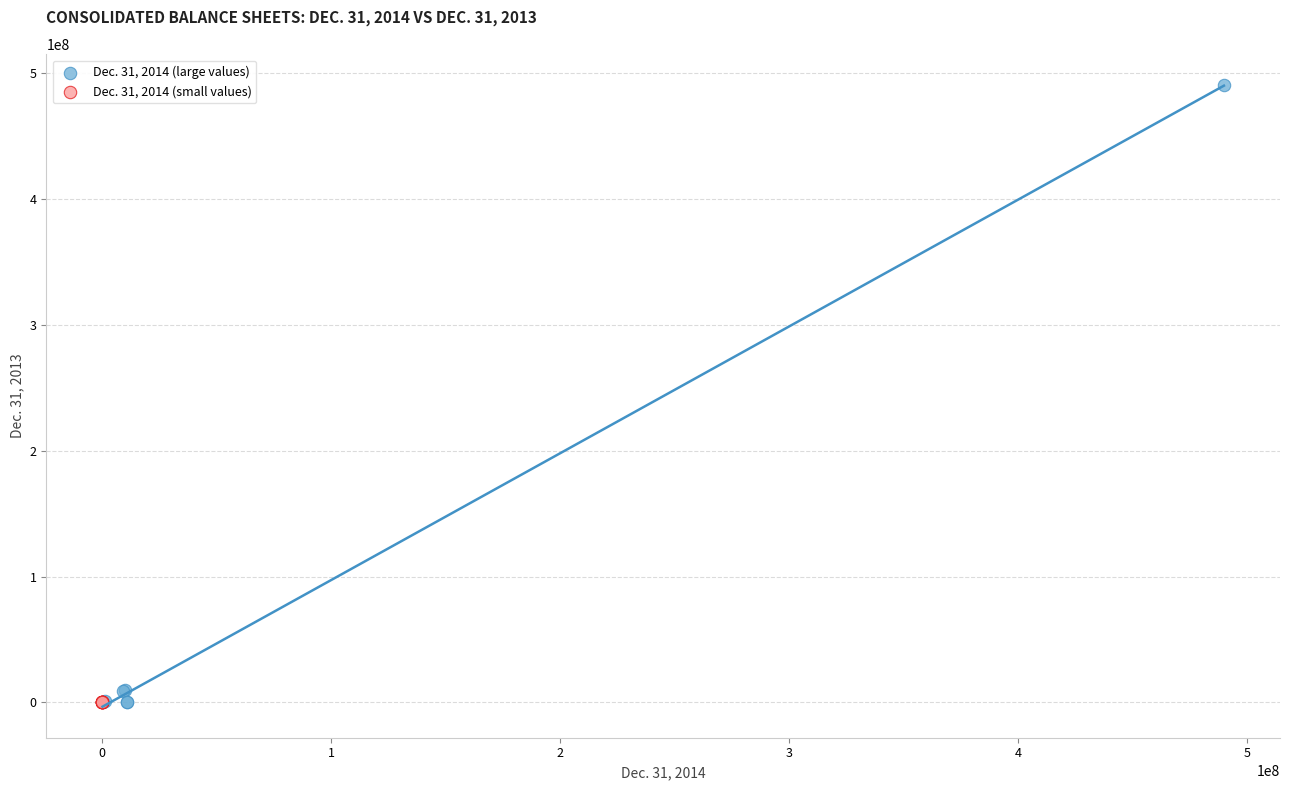

Which series has the widest spread of Y values?

Dec. 31, 2014 (large values)